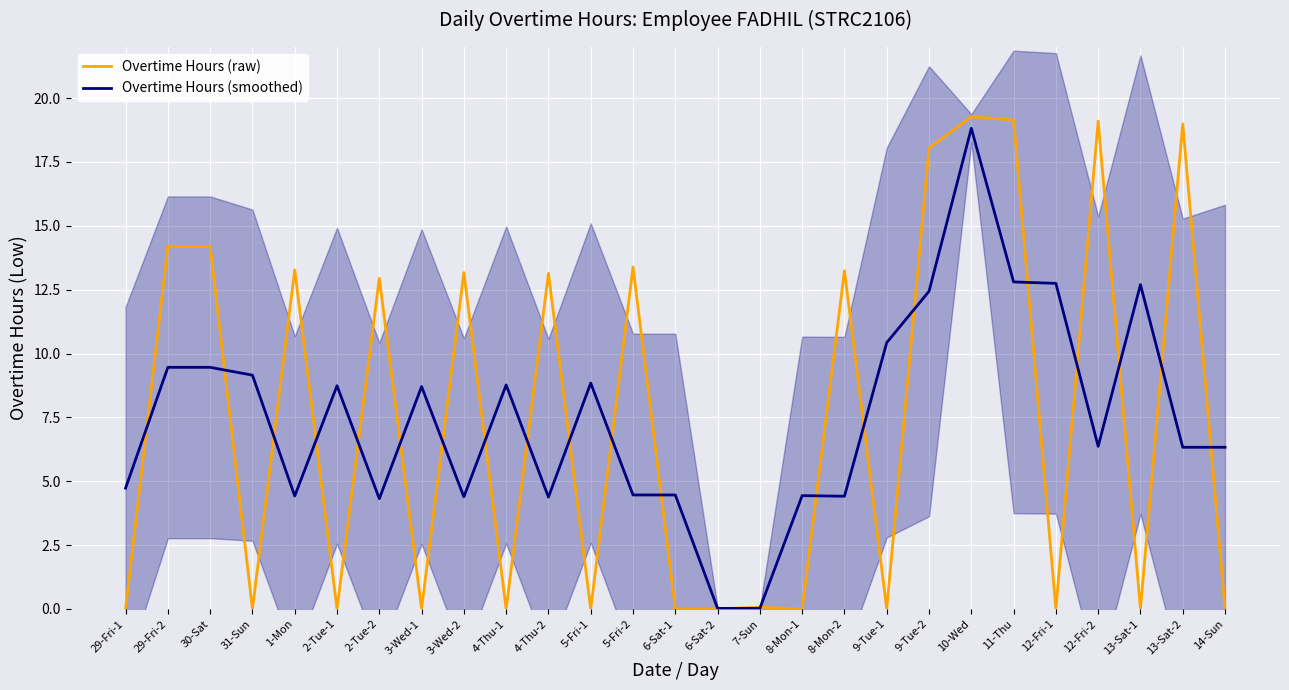

What are all the series names shown in the legend?

Overtime Hours (raw), Overtime Hours (smoothed)